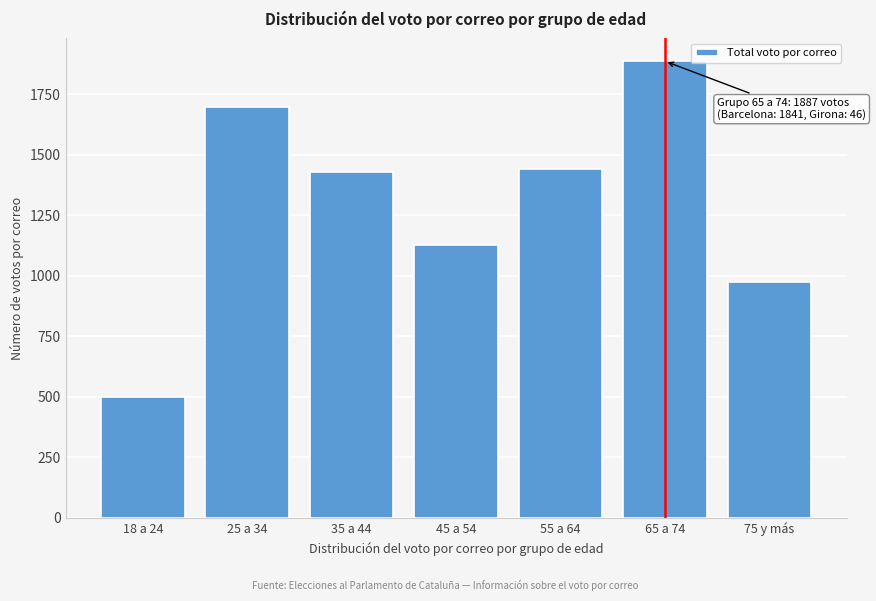

Reading left to right, transcribe all the data shown in this chart.

499	1698	1427	1126	1442	1887	973